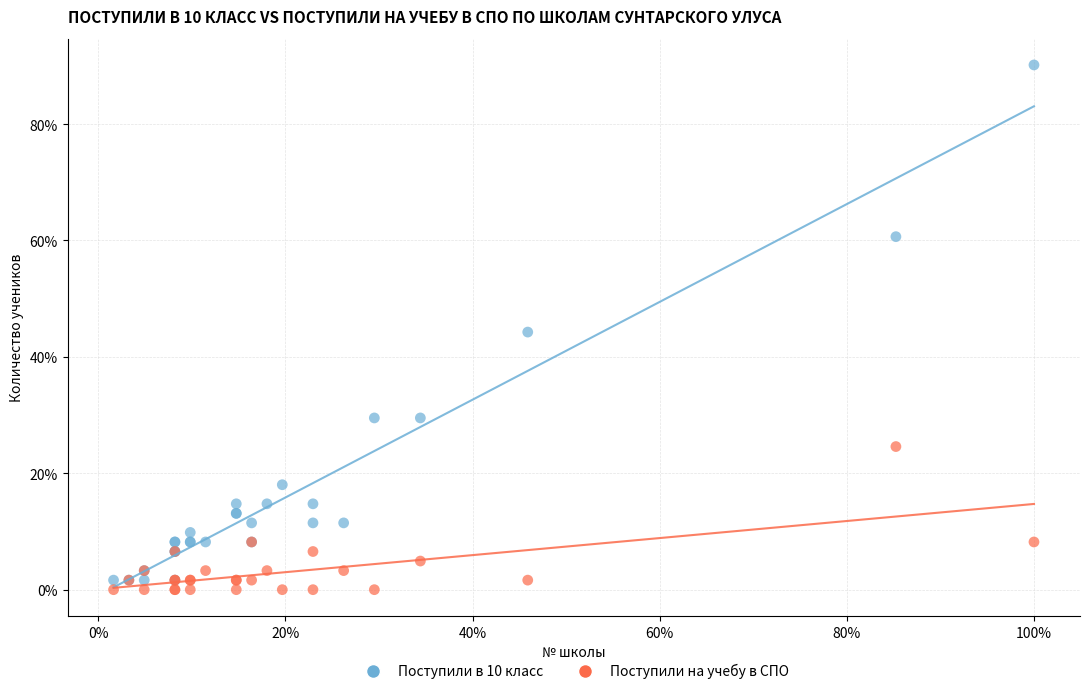

What are all the series names shown in the legend?

Поступили в 10 класс, Поступили на учебу в СПО